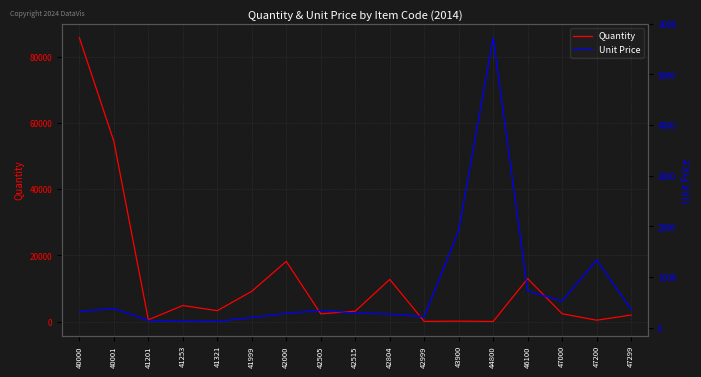

Reading left to right, extract all data points from this chart.

Quantity: 85768	54459	505	4840	3266	9142	18176	2300	3116	12730	30	114	11	12960	2339	394	1945
Unit Price: 320	376	142	121	122	198	280	340	287	267	216	1917	5724	721	525	1334	361